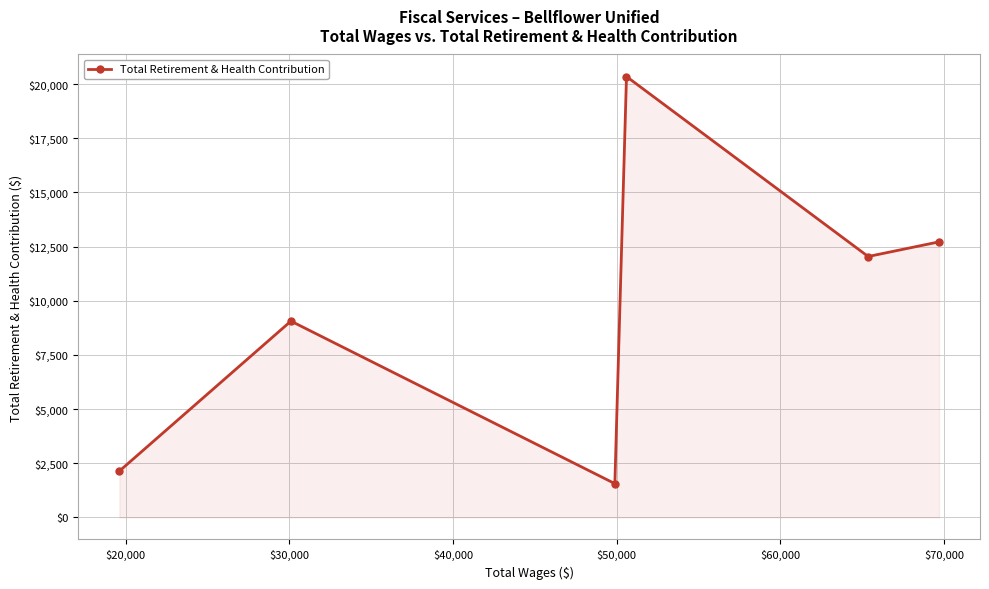

How many interior local peaks (higher than both neighbors) does the data have?

2